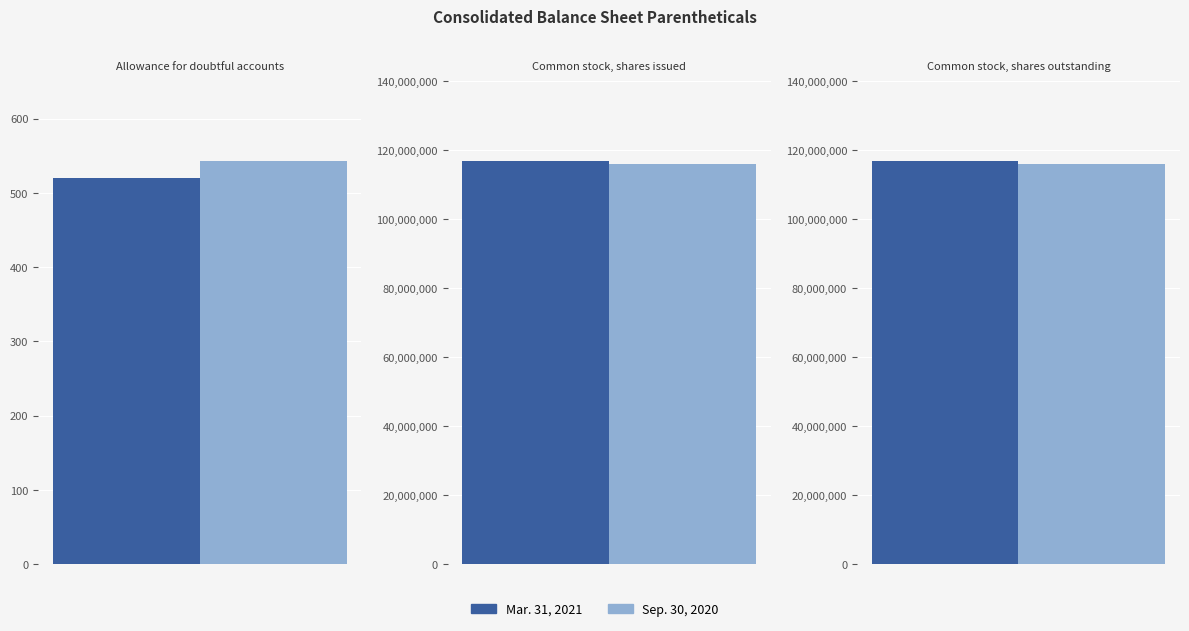

Between Common stock, shares outstanding and Allowance for doubtful accounts, which is larger?

Common stock, shares outstanding